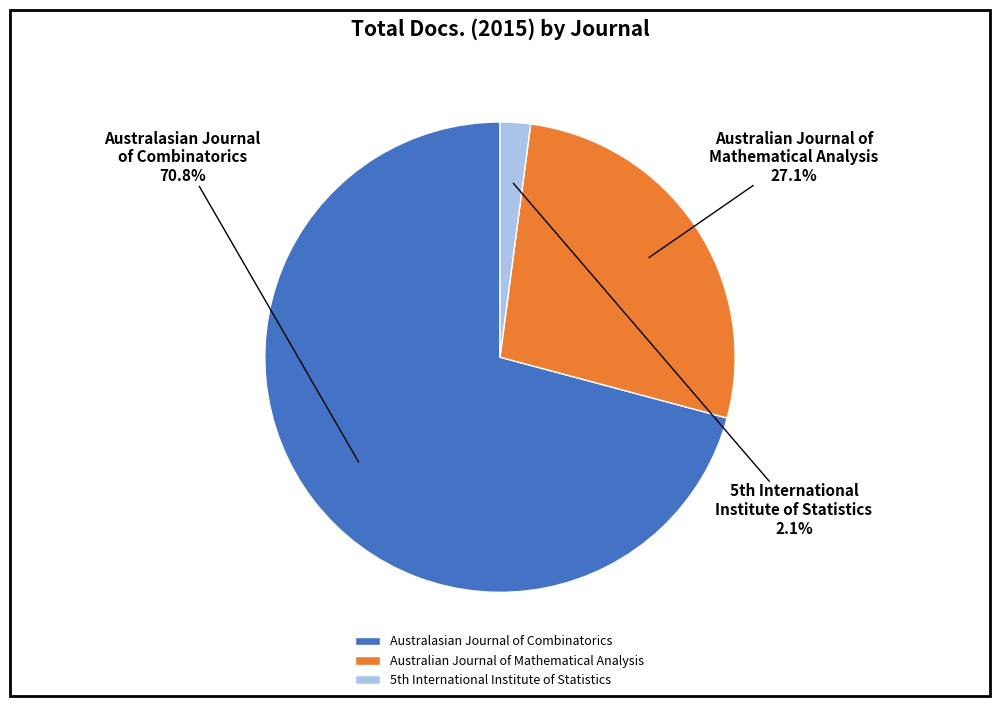

Count the number of slices in the pie.

3